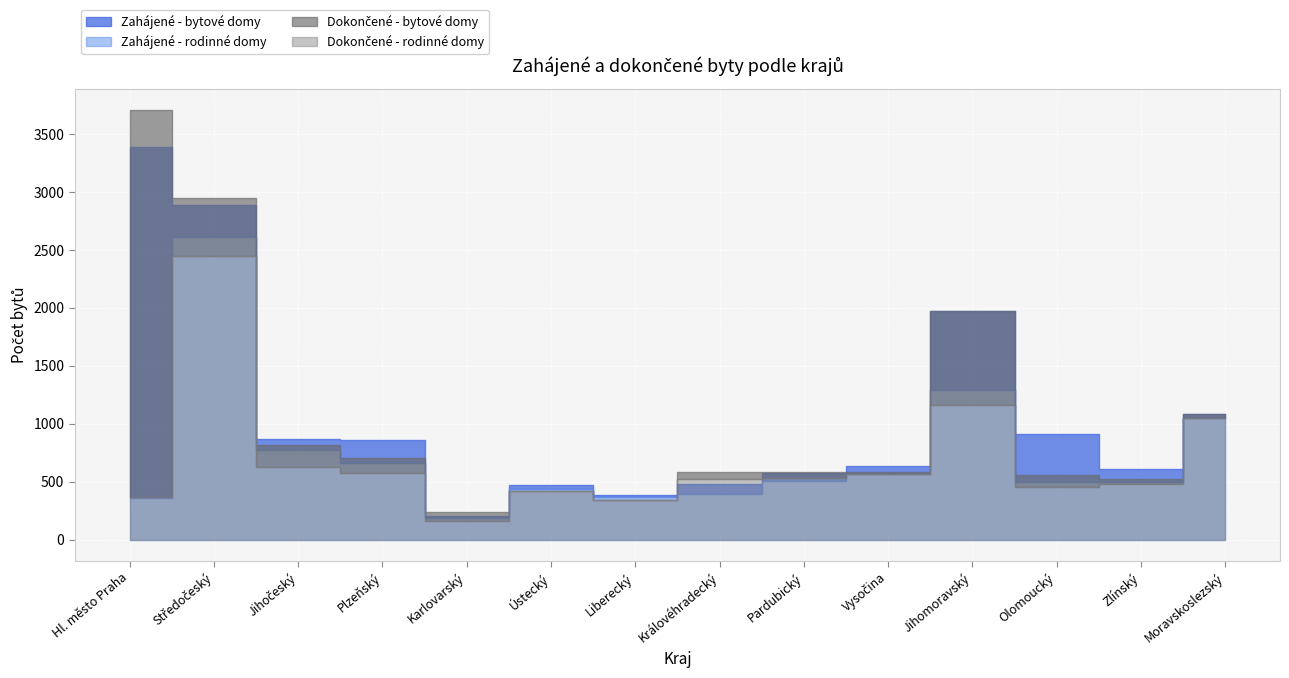

What is the label of the 3rd point from the left?

Jihočeský